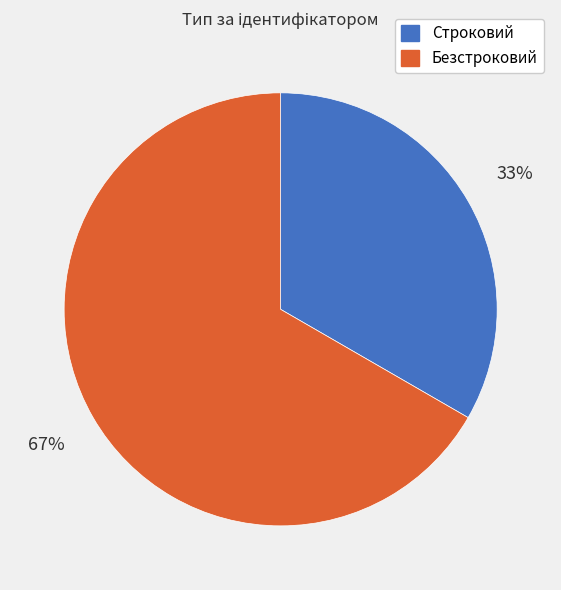

Is there a majority slice in this chart?

Yes